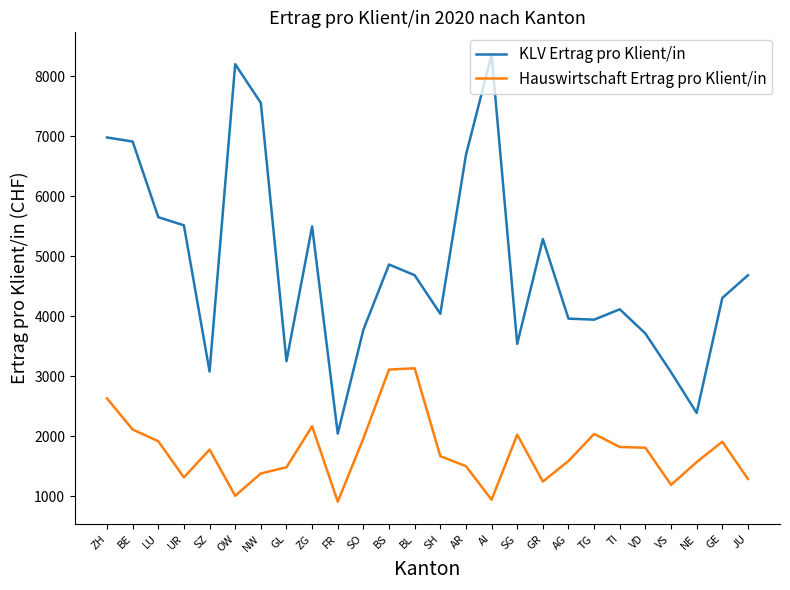

The value of Hauswirtschaft Ertrag pro Klient/in at LU is 1146.1. True or false?

False